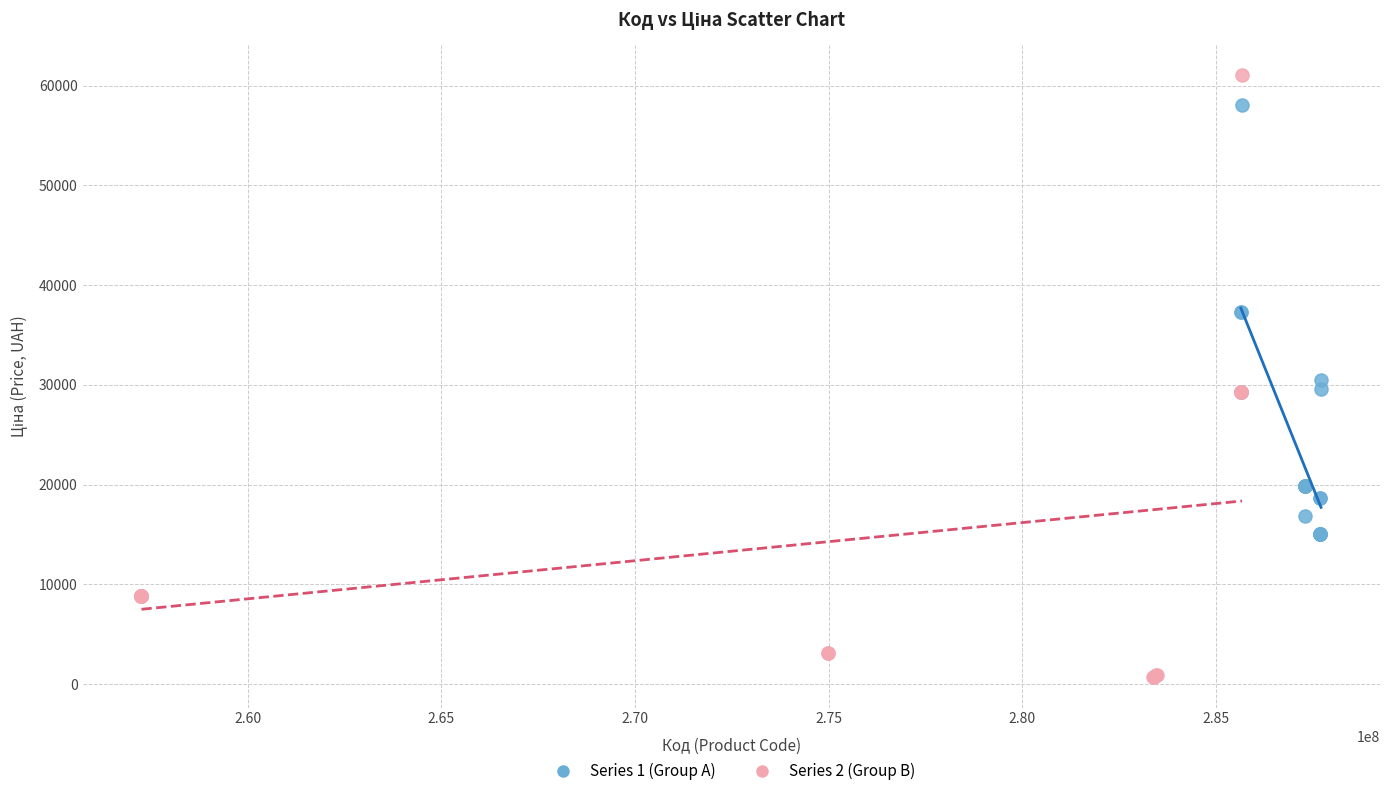

Which series reaches the minimum Y coordinate?

Series 2 (Group B)